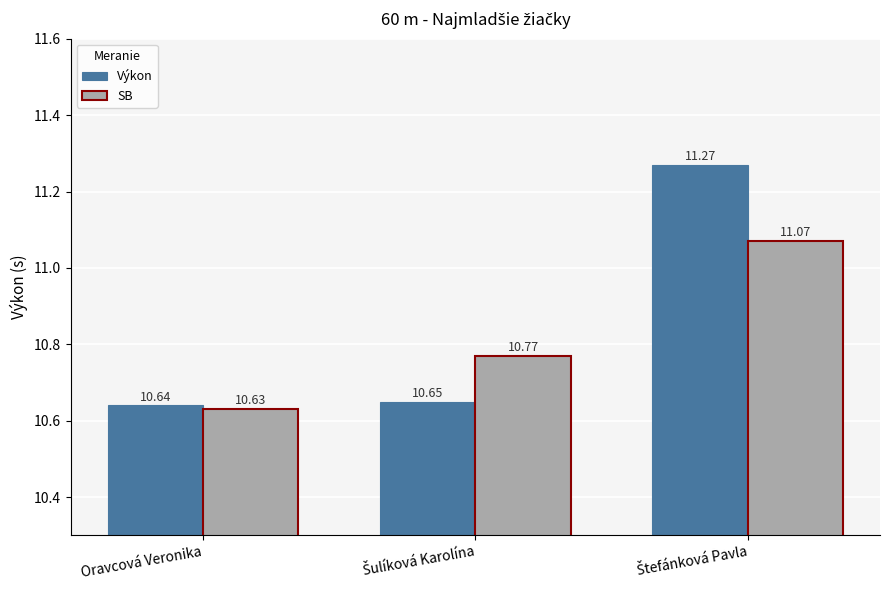

Where is SB nearest to the value 10?

Oravcová Veronika